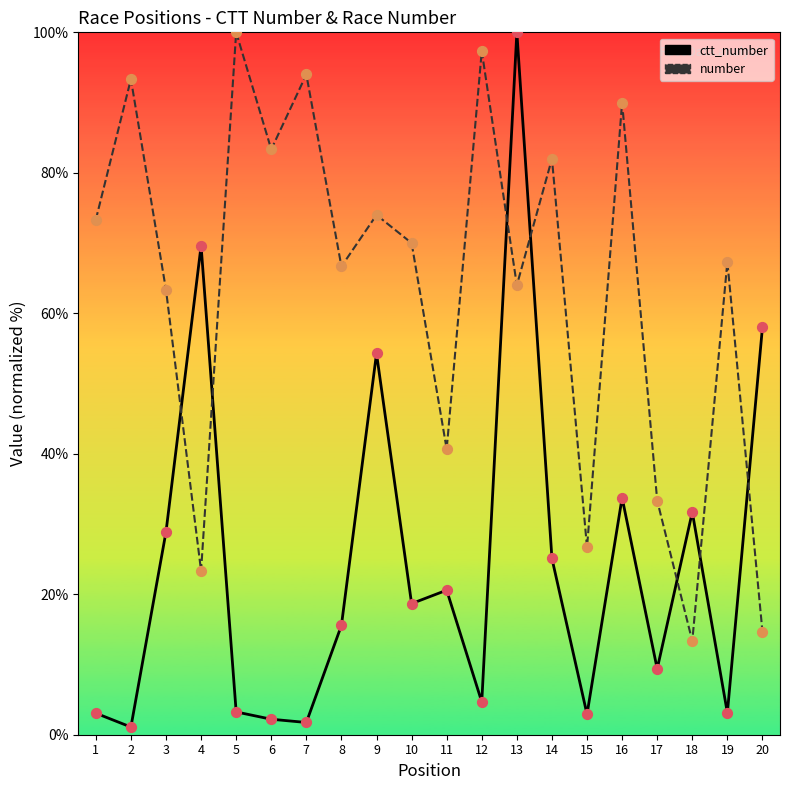

Which series contains the highest Y value?

ctt_number